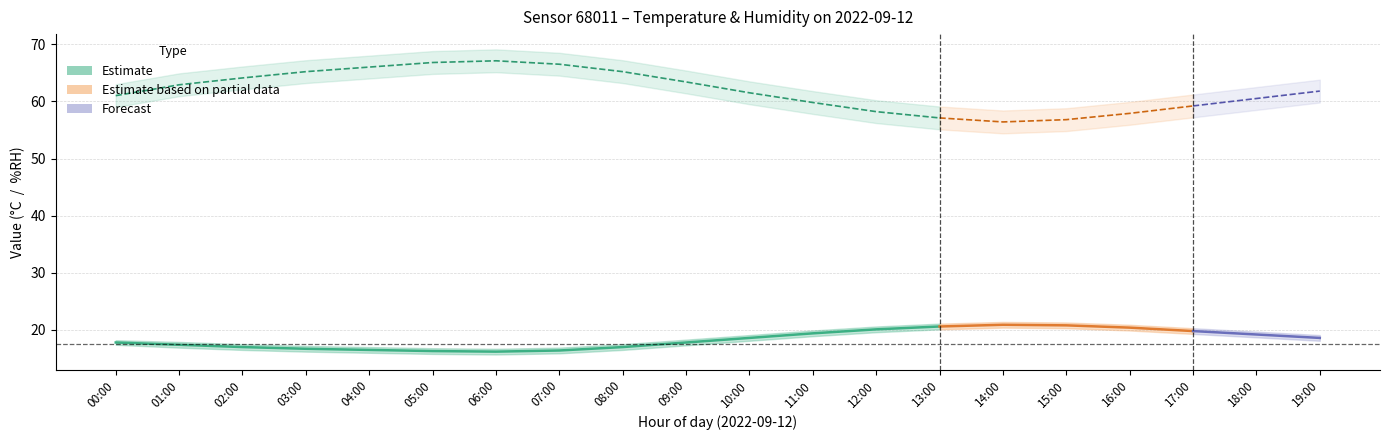

What value does the data have at 03:00?

16.7